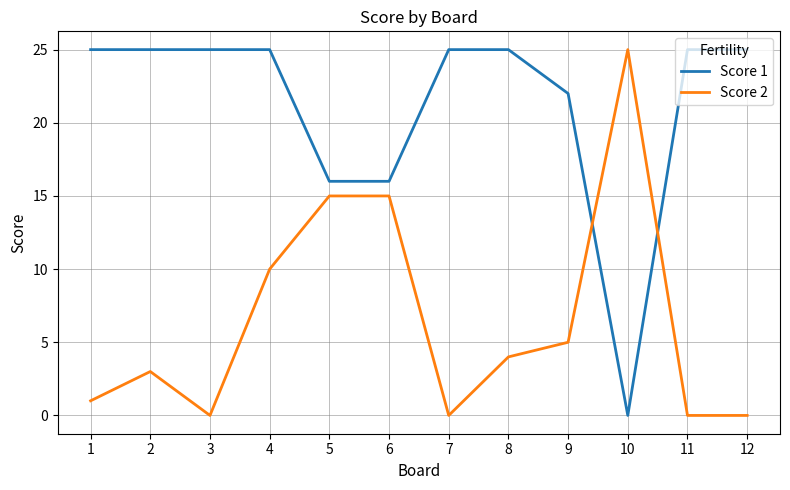

At how many categories does at least one series exceed 3?

12